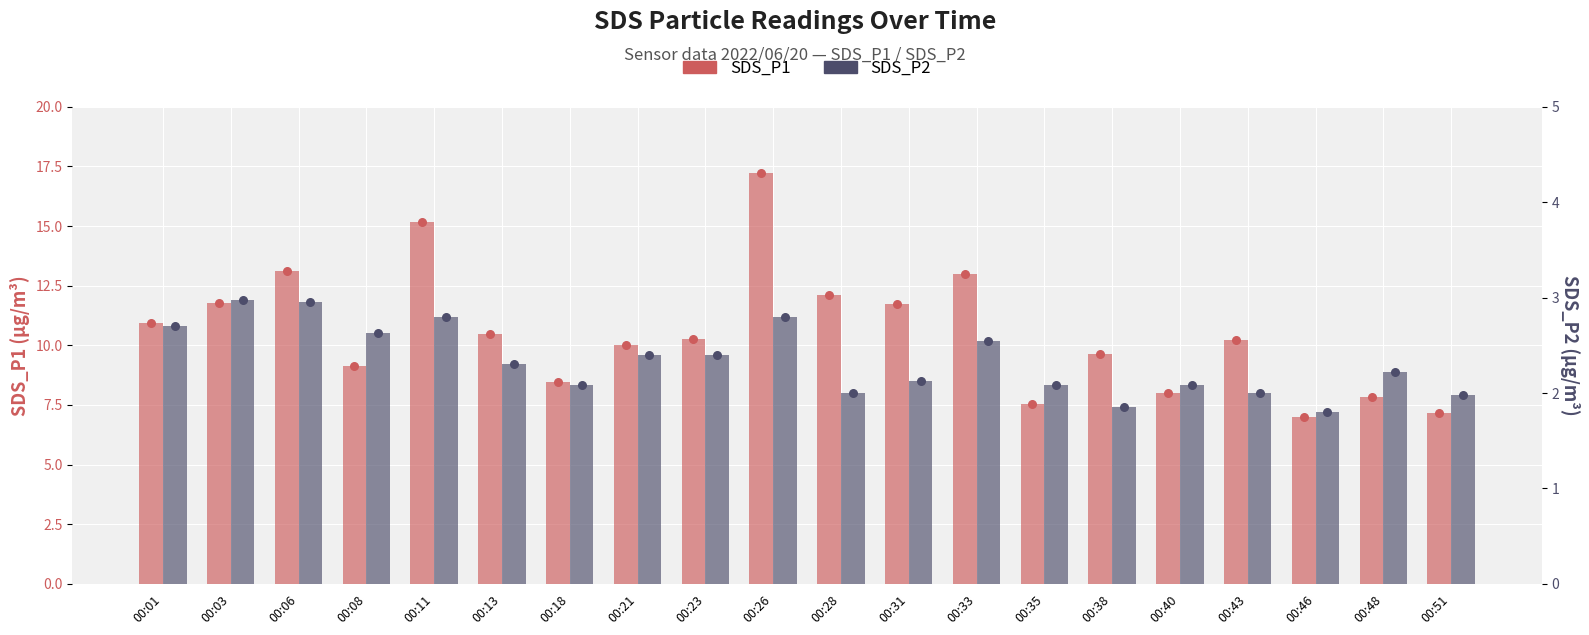

Which series has the largest total across all categories?

SDS_P1